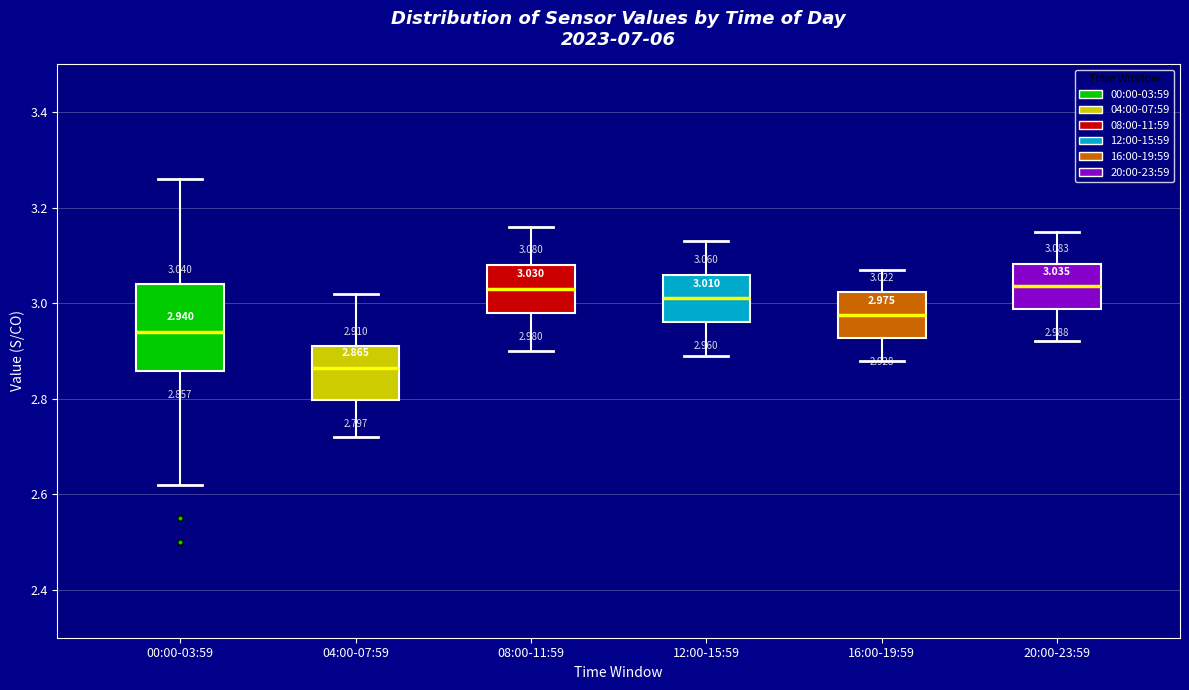

Comparing the boxes themselves (not the whiskers), which one is the tallest?

00:00-03:59